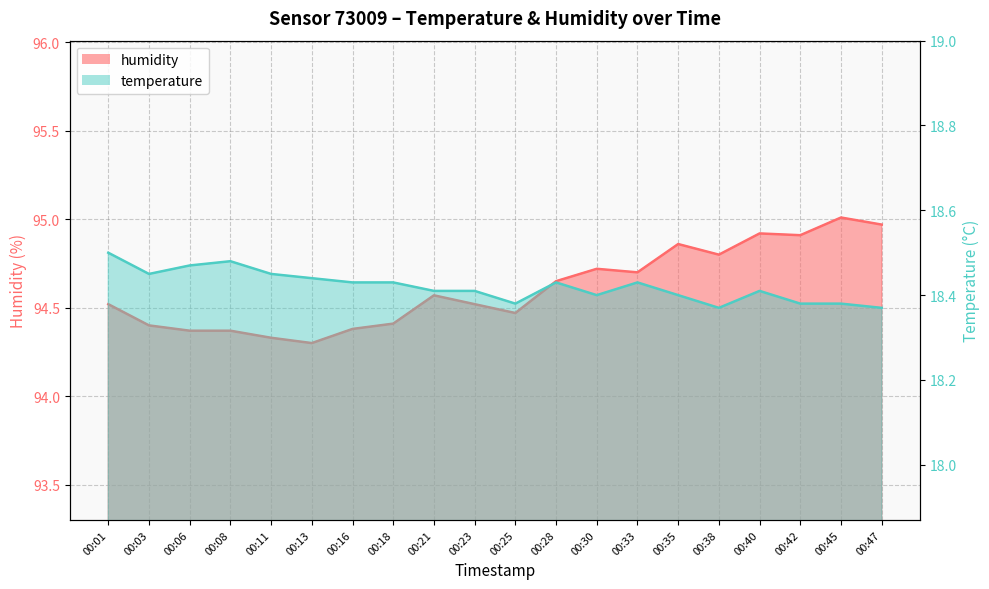

List the series in order of their peak value, lowest first.

temperature, humidity